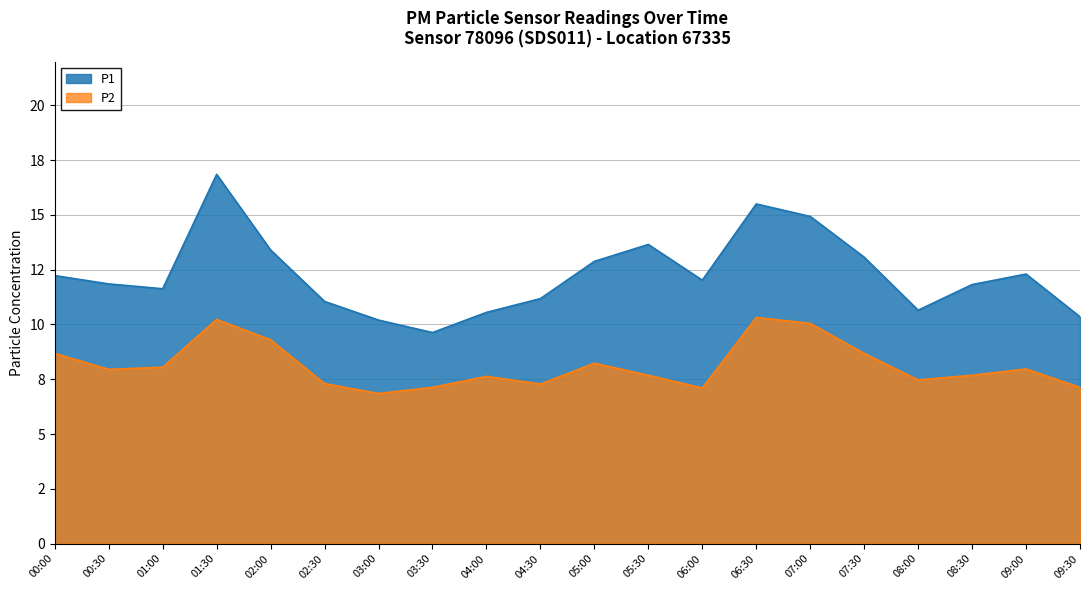

What is the minimum value for P1?

9.6